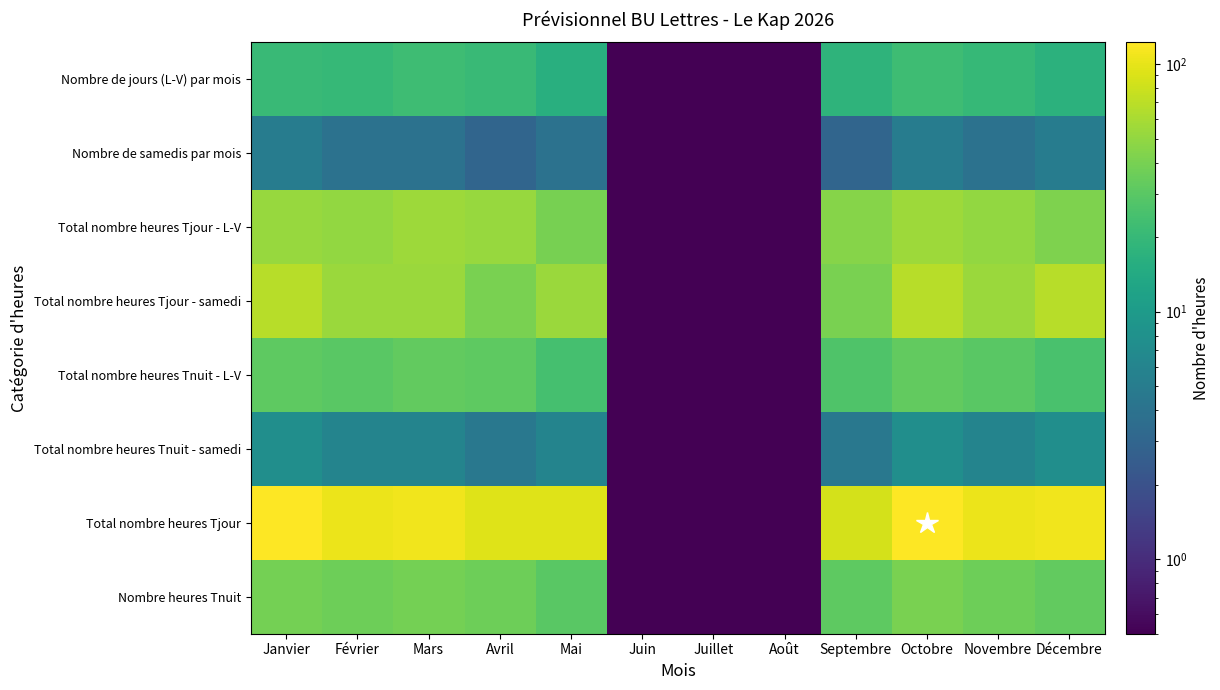

Reading left to right, what are all the values shown in this chart?

Nombre de jours (L-V) par mois: Janvier=21.0	Février=20.0	Mars=22.0	Avril=21.0	Mai=16.0	Juin=0.1	Juillet=0.1	Août=0.1	Septembre=18.0	Octobre=22.0	Novembre=20.0	Décembre=17.0
Nombre de samedis par mois: Janvier=5.0	Février=4.0	Mars=4.0	Avril=3.0	Mai=4.0	Juin=0.1	Juillet=0.1	Août=0.1	Septembre=3.0	Octobre=5.0	Novembre=4.0	Décembre=5.0
Total nombre heures Tjour - L-V: Janvier=52.5	Février=50.0	Mars=55.0	Avril=52.5	Mai=40.0	Juin=0.1	Juillet=0.1	Août=0.1	Septembre=45.0	Octobre=55.0	Novembre=50.0	Décembre=42.5
Total nombre heures Tjour - samedi: Janvier=67.5	Février=54.0	Mars=54.0	Avril=40.5	Mai=54.0	Juin=0.1	Juillet=0.1	Août=0.1	Septembre=40.5	Octobre=67.5	Novembre=54.0	Décembre=67.5
Total nombre heures Tnuit - L-V: Janvier=31.5	Février=30.0	Mars=33.0	Avril=31.5	Mai=24.0	Juin=0.1	Juillet=0.1	Août=0.1	Septembre=27.0	Octobre=33.0	Novembre=30.0	Décembre=25.5
Total nombre heures Tnuit - samedi: Janvier=7.5	Février=6.0	Mars=6.0	Avril=4.5	Mai=6.0	Juin=0.1	Juillet=0.1	Août=0.1	Septembre=4.5	Octobre=7.5	Novembre=6.0	Décembre=7.5
Total nombre heures Tjour: Janvier=120.0	Février=104.0	Mars=109.0	Avril=93.0	Mai=94.0	Juin=0.1	Juillet=0.1	Août=0.1	Septembre=85.5	Octobre=122.5	Novembre=104.0	Décembre=110.0
Nombre heures Tnuit: Janvier=39.0	Février=36.0	Mars=39.0	Avril=36.0	Mai=30.0	Juin=0.1	Juillet=0.1	Août=0.1	Septembre=31.5	Octobre=40.5	Novembre=36.0	Décembre=33.0